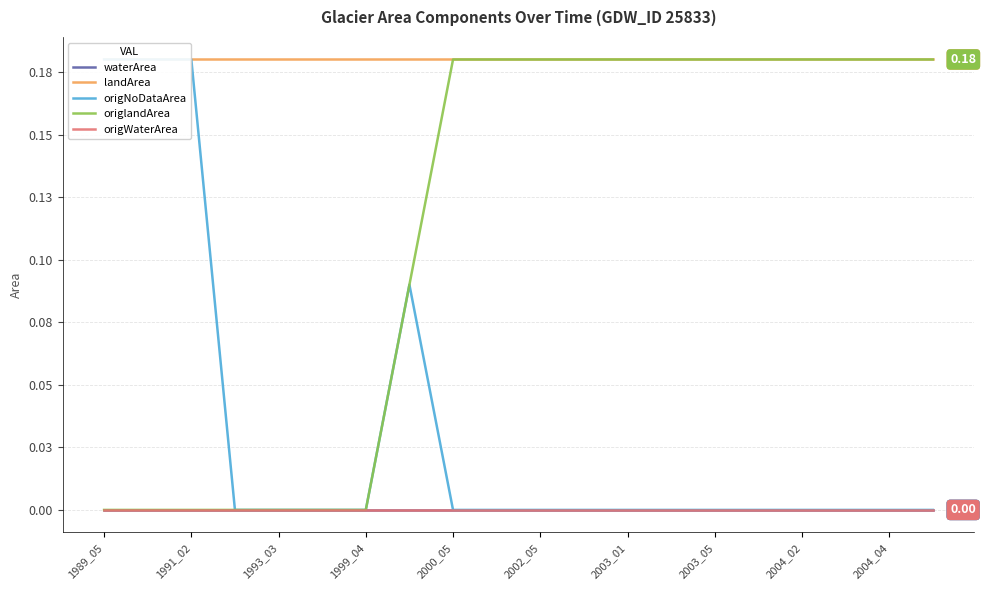

At which category is the sum across all series the highest?

1989_05